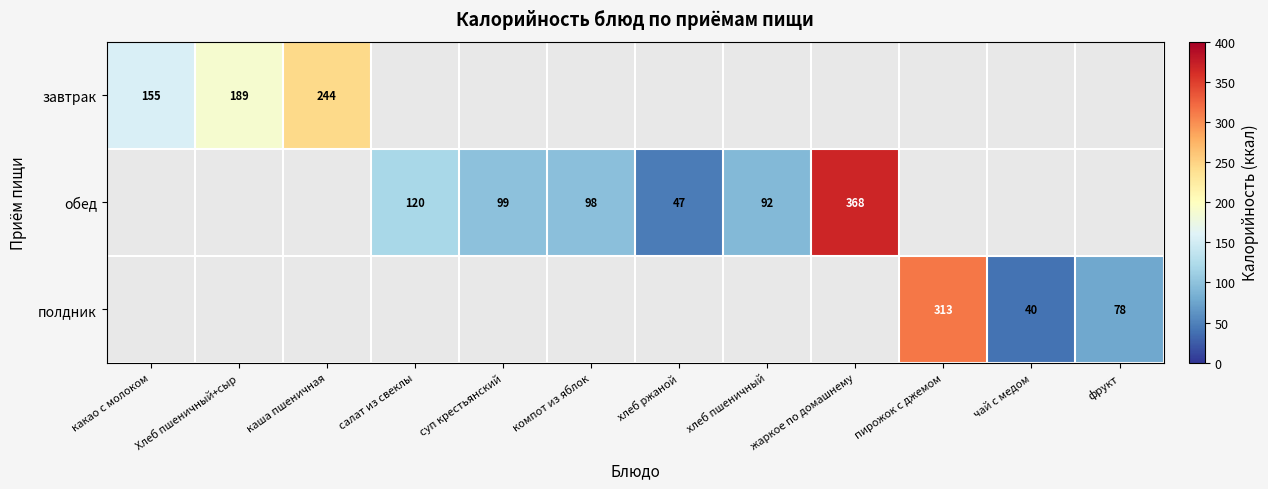

The обед series shows 98 at компот из яблок. True or false?

True